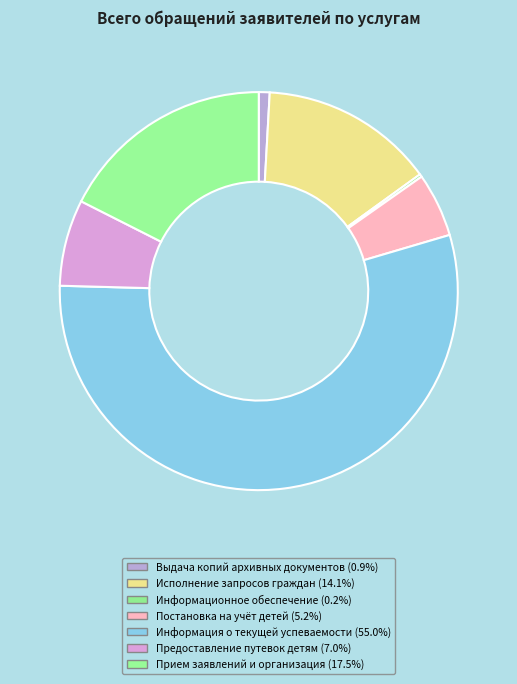

How many slices are in this pie chart?

7